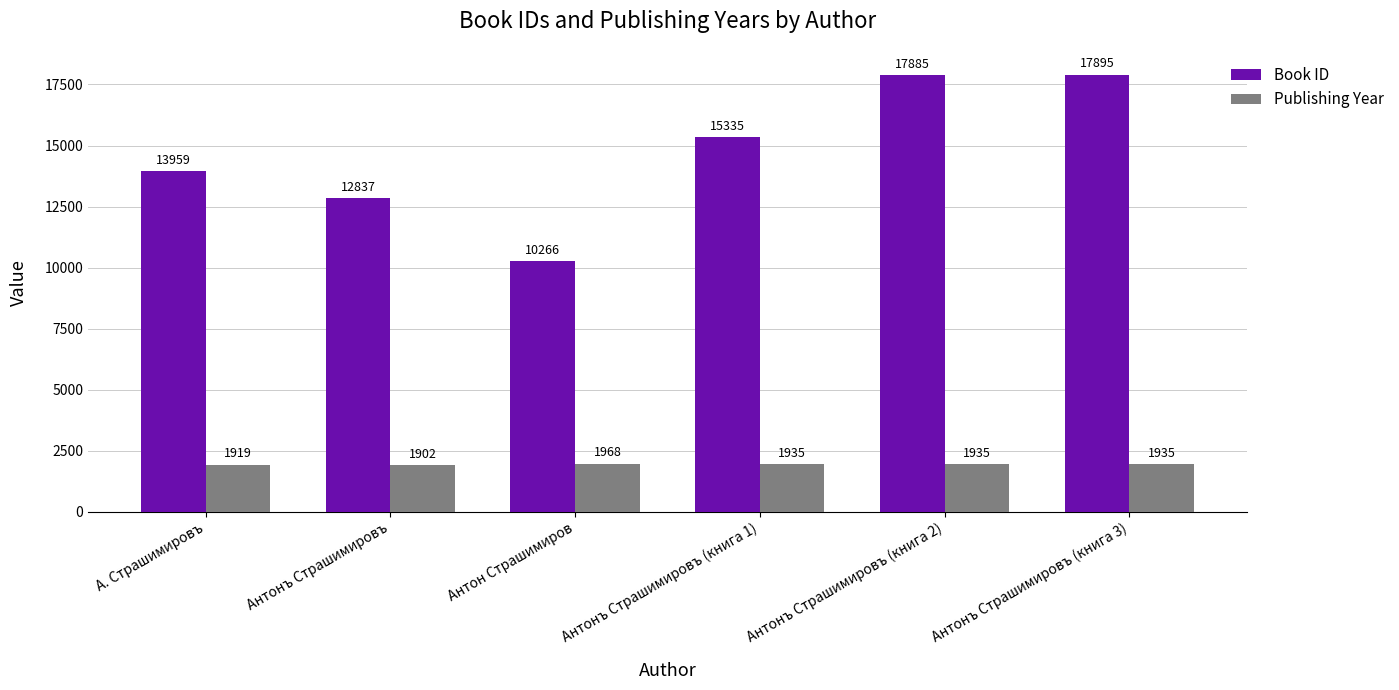

The value of Book ID at А. Страшимировъ is 8847. True or false?

False